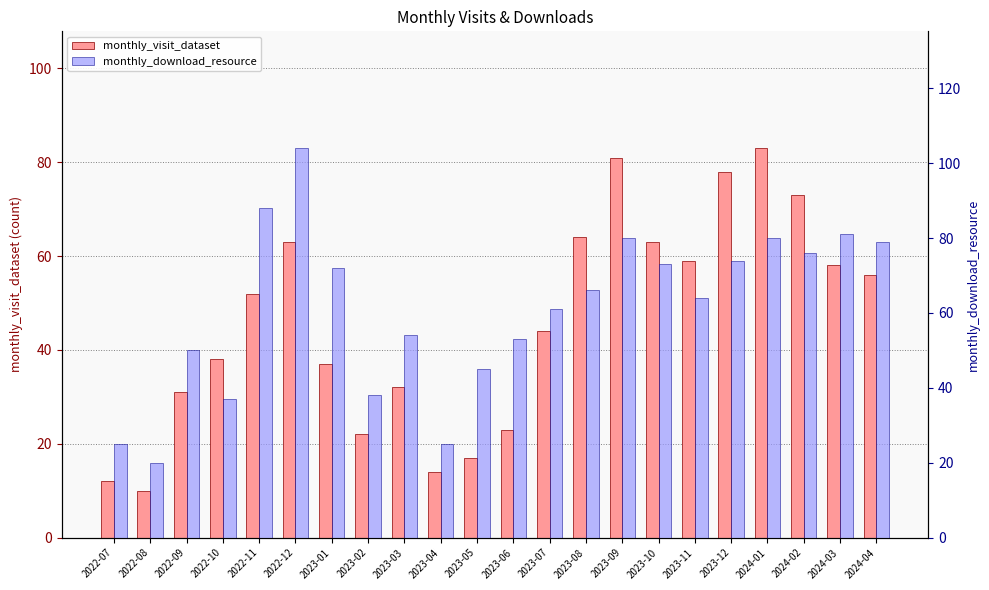

At which category is the sum across all series the highest?

2022-12